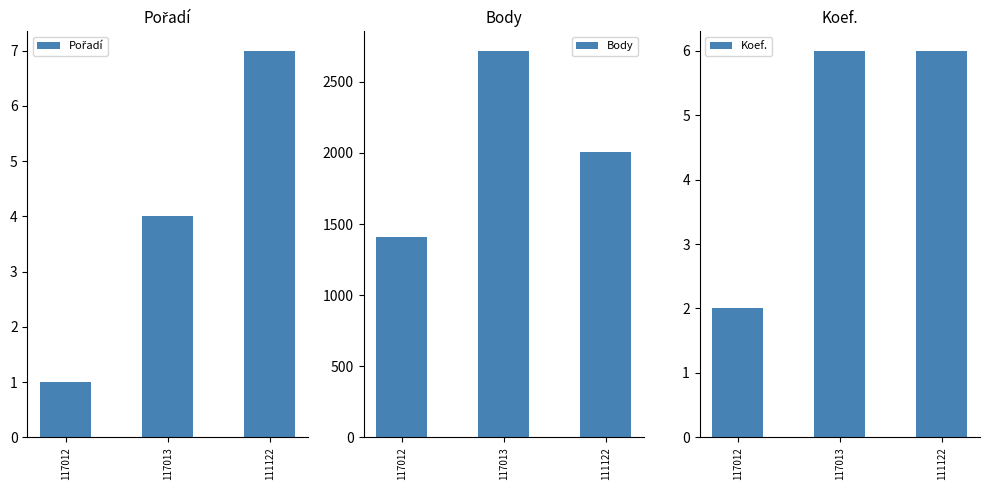

Which series has the widest spread of values?

Body